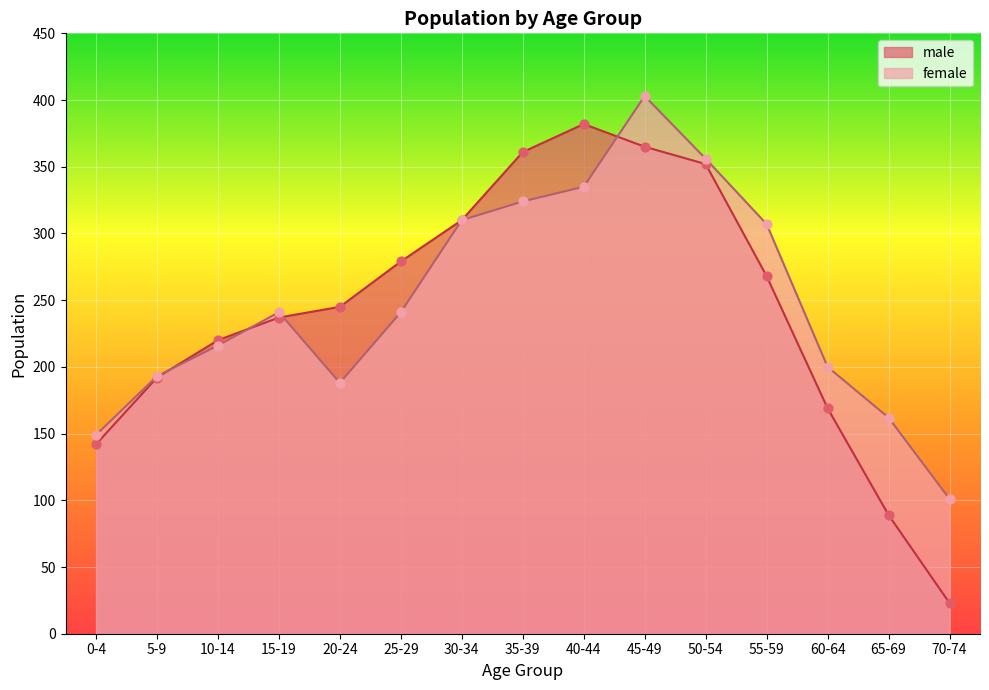

Which series reaches the minimum Y coordinate?

male